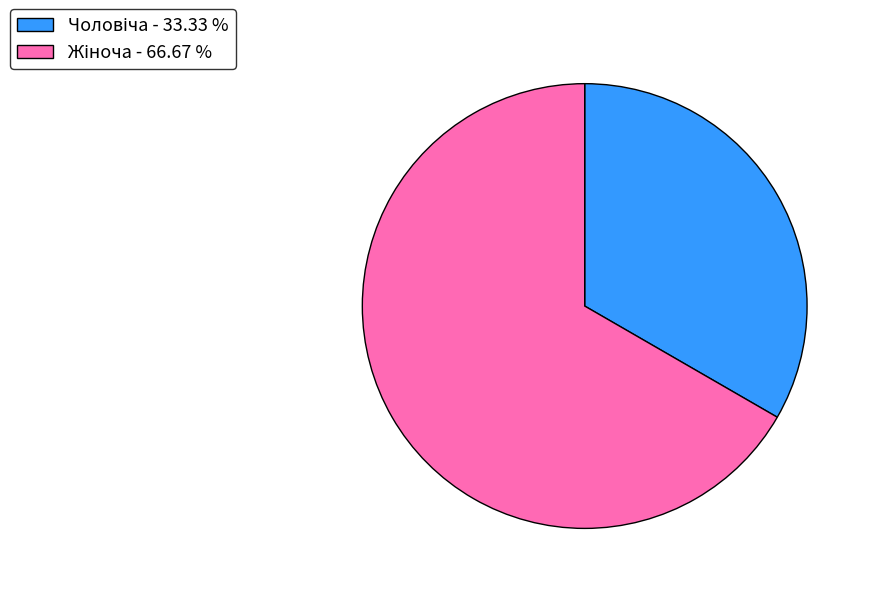

Is there any slice that represents more than half of the pie?

Yes